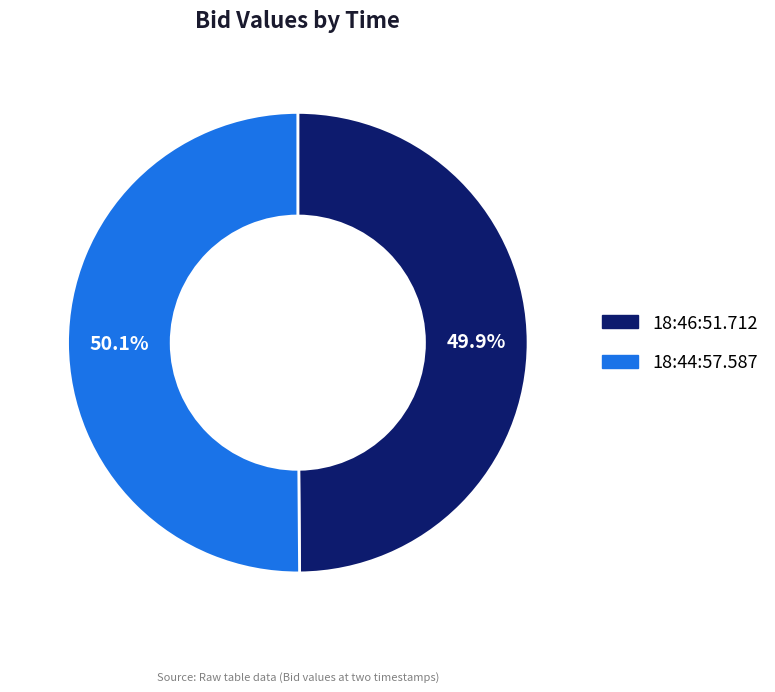

Approximately how many times larger is the value at 18:44:57.587 compared to 18:46:51.712?

1.0